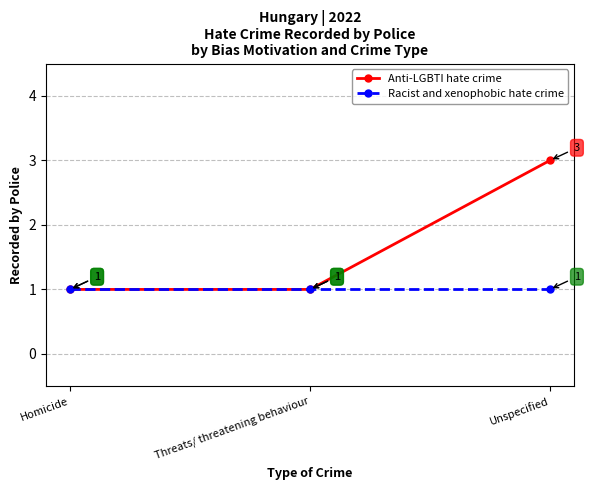

Which series has the largest total across all categories?

Anti-LGBTI hate crime